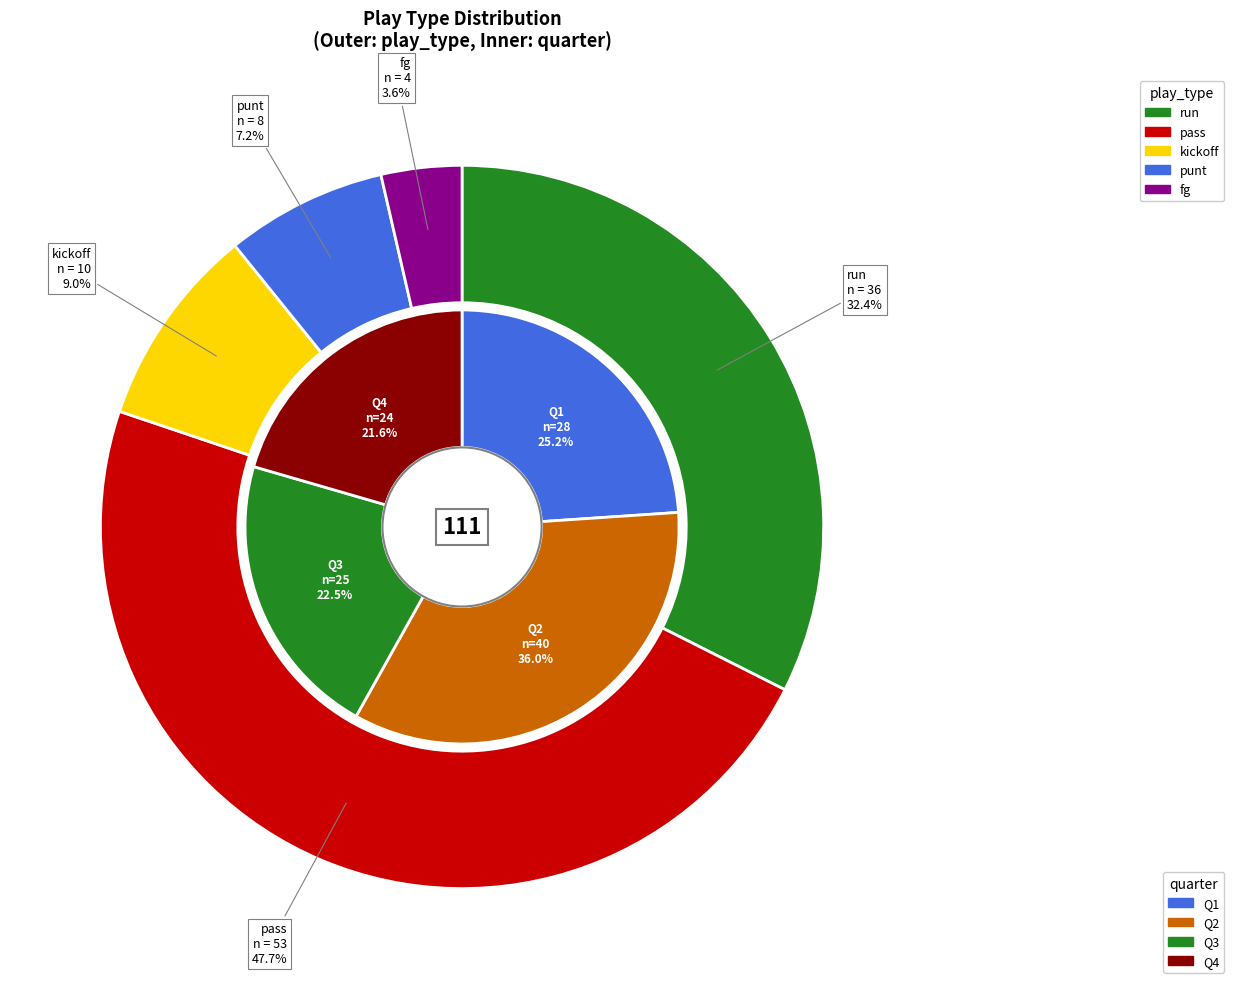

Which category has the biggest portion of the pie?

pass